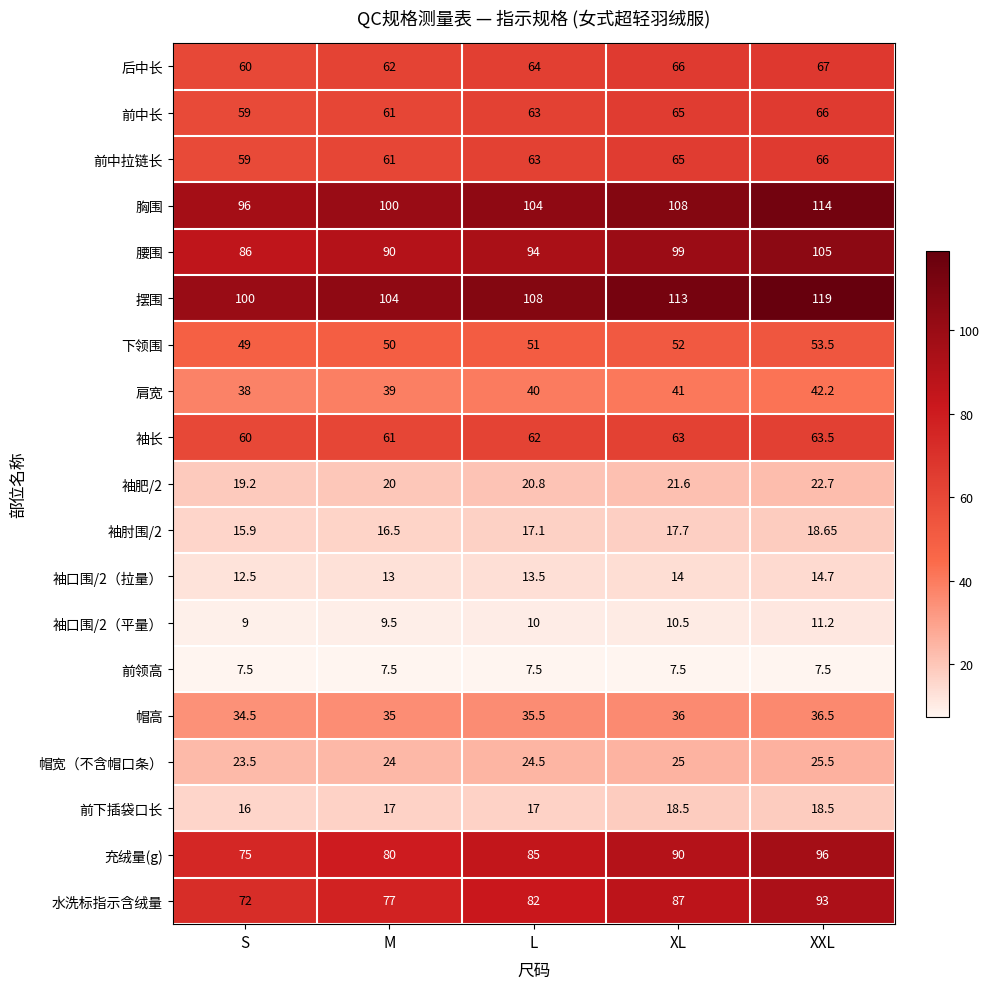

Rank the categories by 帽宽（不含帽口条） value from highest to lowest.

XXL, XL, L, M, S